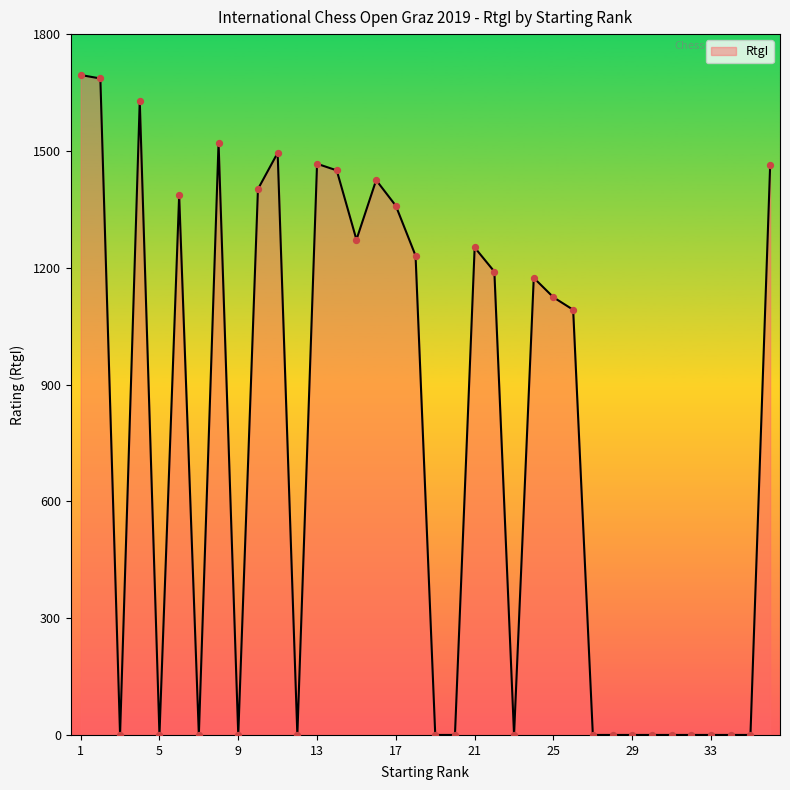

What is the maximum value shown in the chart?

1695